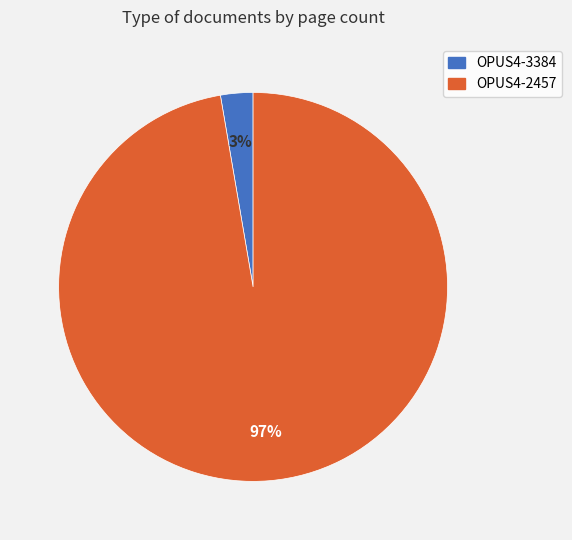

To the nearest percent, what percentage of the pie is OPUS4-2457?

97%